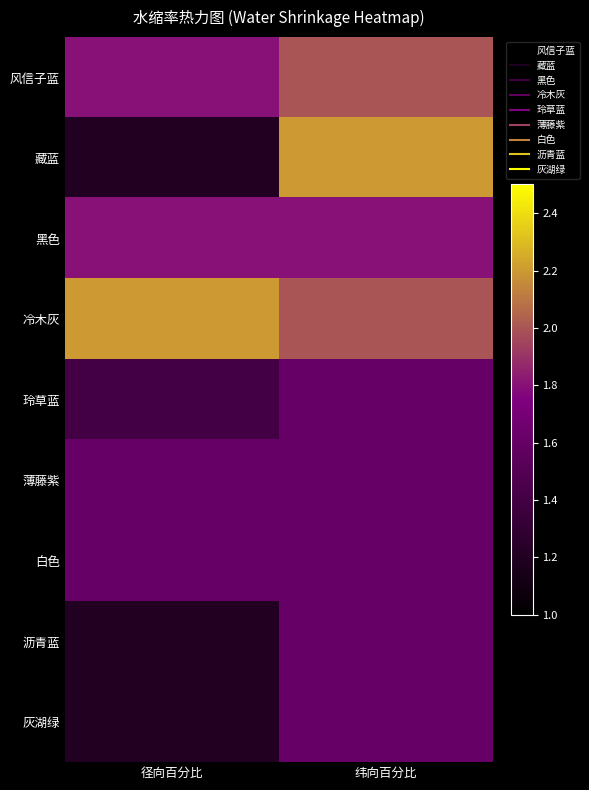

How many categories are shown in the chart?

2